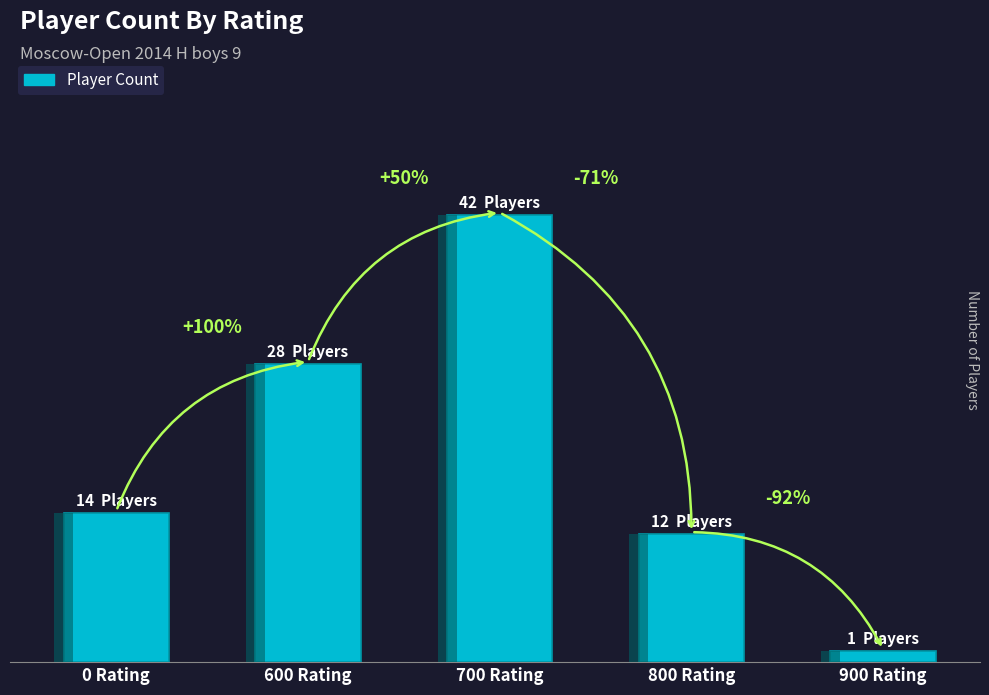

Reading right to left, what are all the values shown in this chart?

1	12	42	28	14